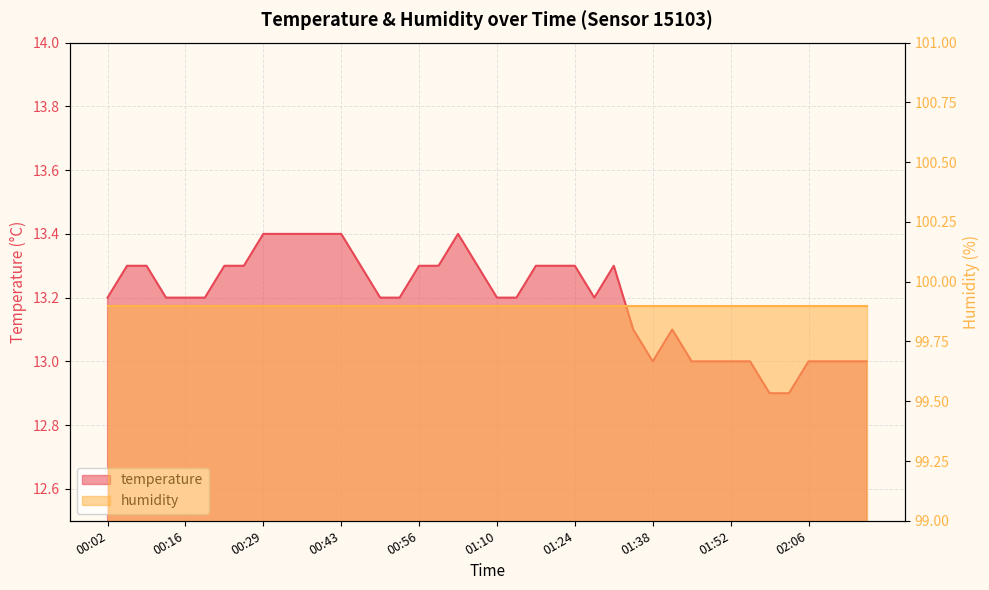

At which category does the data reach its first local peak?

01:03